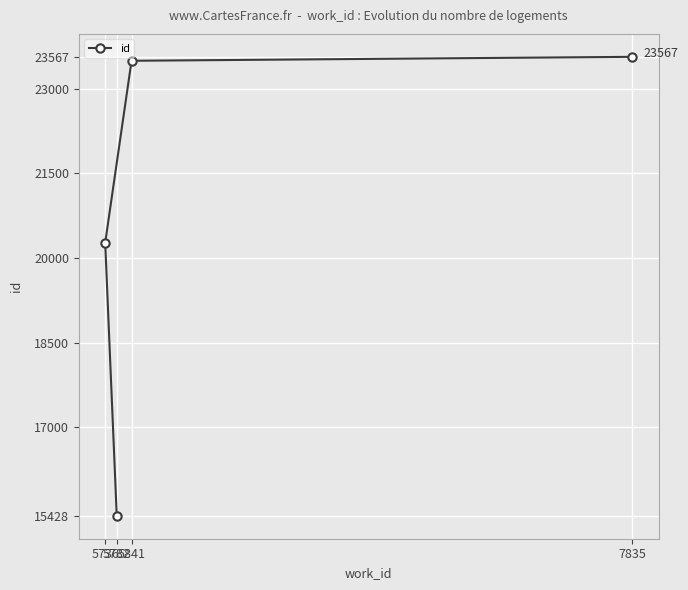

What position from the right is 5782?

4